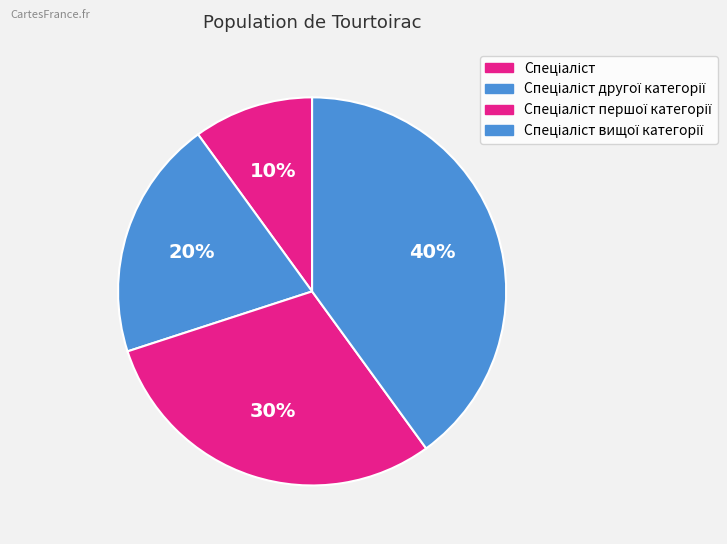

To the nearest percent, what is the difference between the largest and smallest slice percentages?

30%